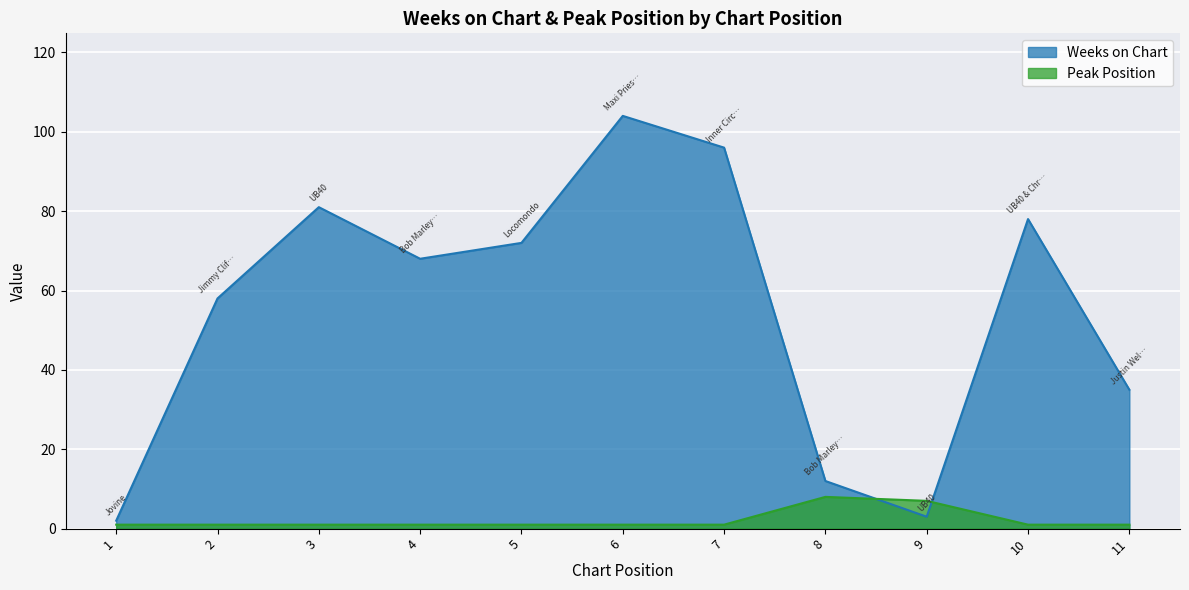

What is the sum of the Weeks on Chart values at 8 and 6?

116